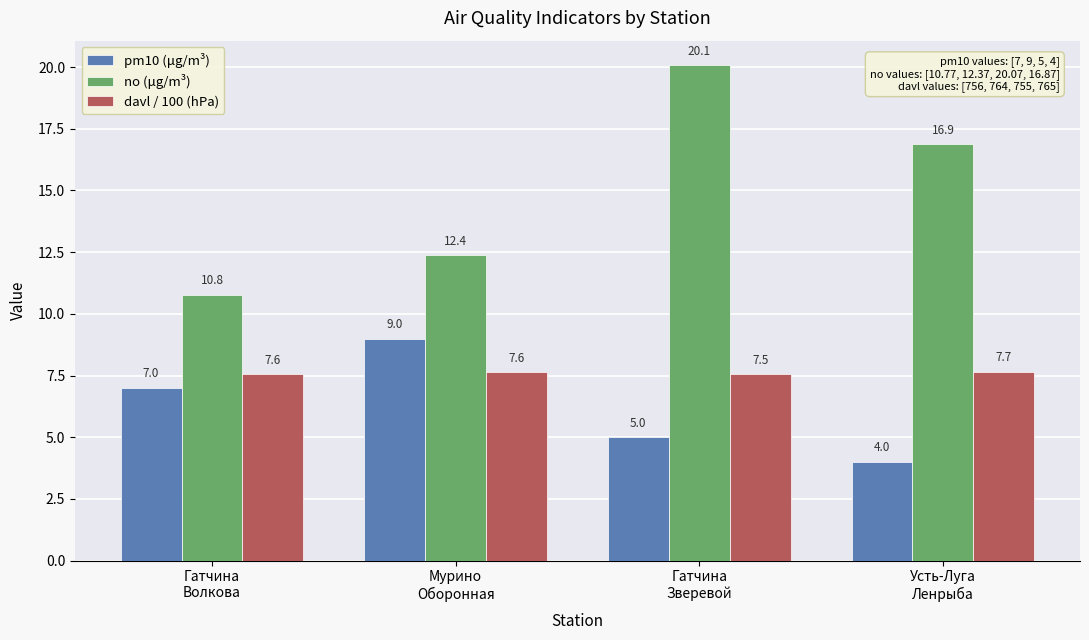

What is the value of the davl / 100 (hPa) bar at the 1st from the left?

7.6